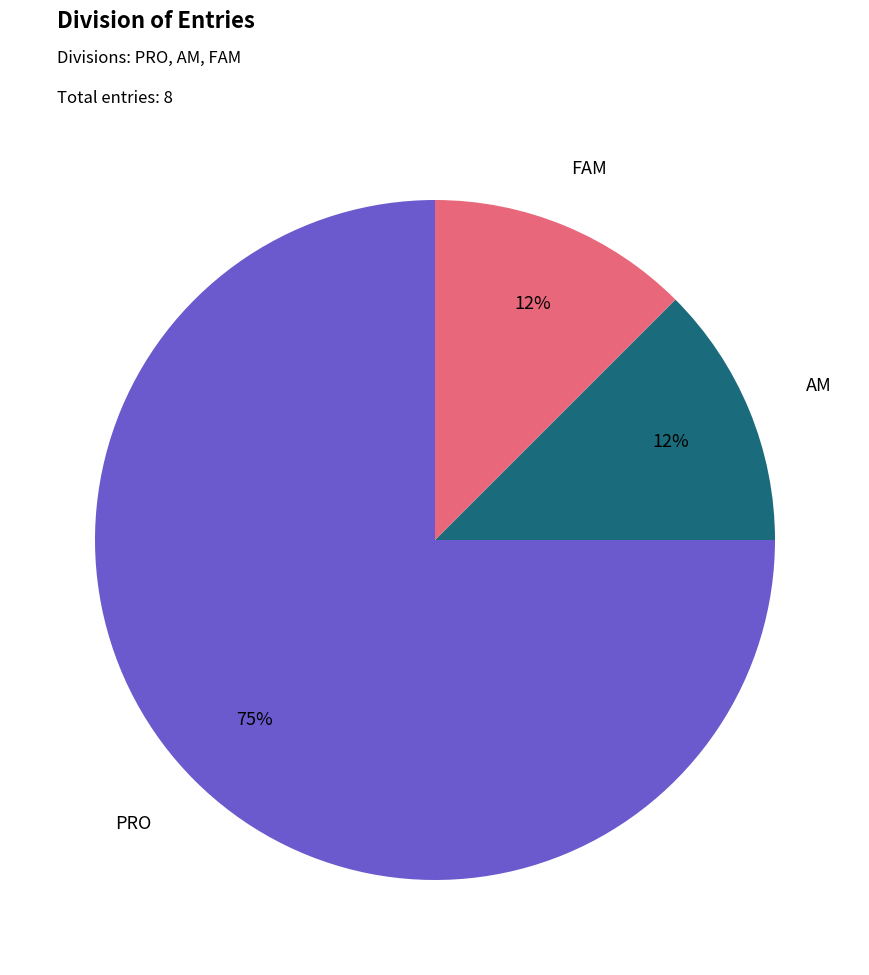

To the nearest percent, what is the average slice percentage?

33%